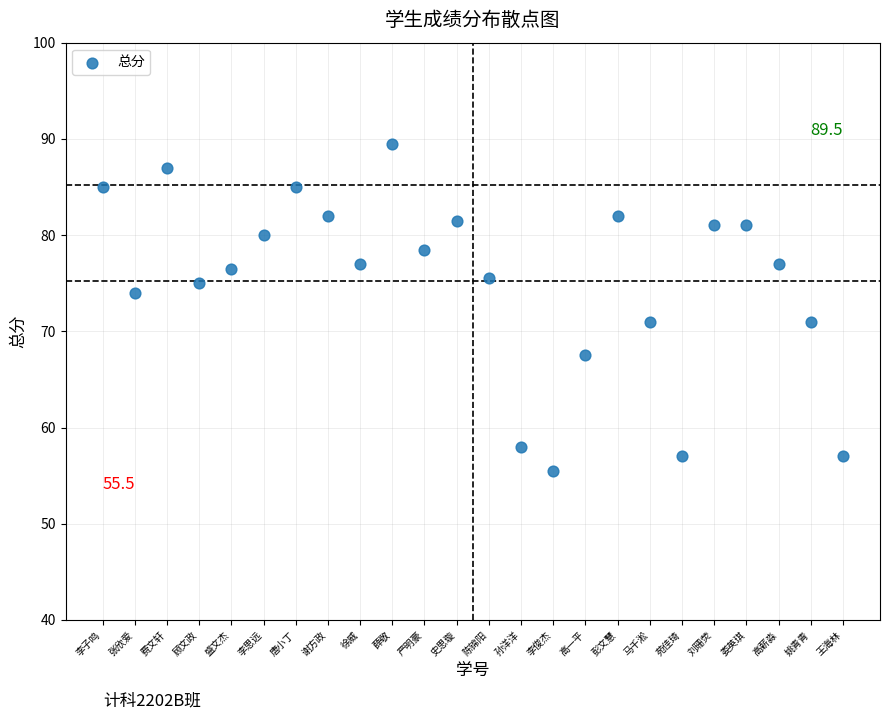

What is the range of Y values (max minus min)?

34.0